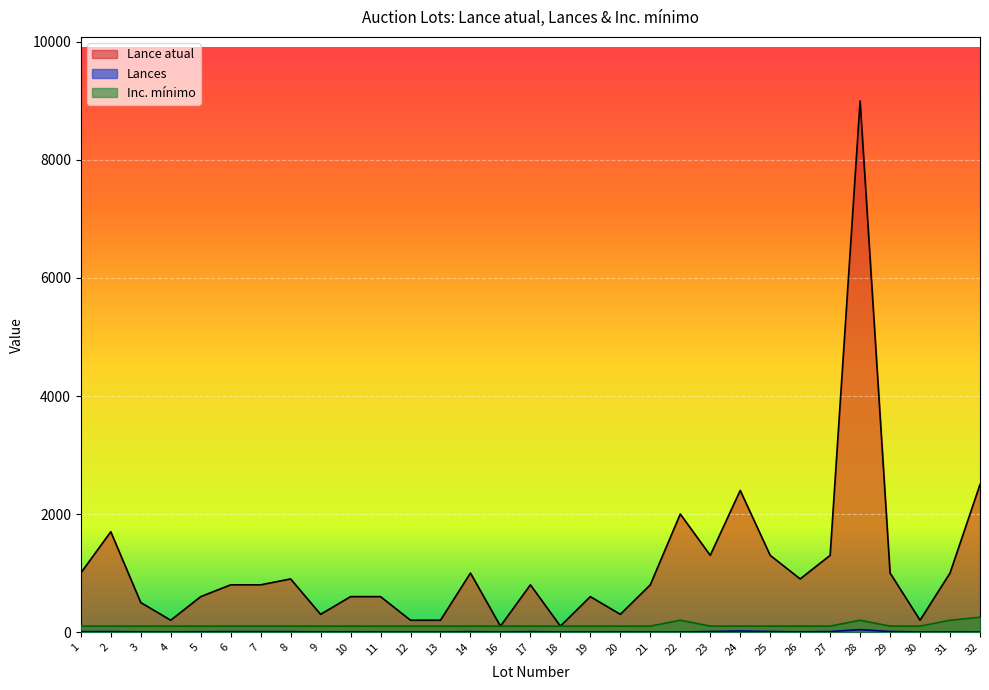

Reading left to right, transcribe all the data shown in this chart.

Lance atual: 1000	1700	500	200	600	800	800	900	300	600	600	200	200	1000	100	800	100	600	300	800	2000	1300	2400	1300	900	1300	9000	1000	200	1000	2500
Lances: 7	8	3	2	5	7	7	7	2	4	2	1	1	7	0	7	1	1	3	1	0	9	18	9	3	8	41	9	1	1	0
Inc. mínimo: 100	100	100	100	100	100	100	100	100	100	100	100	100	100	100	100	100	100	100	100	200	100	100	100	100	100	200	100	100	200	250